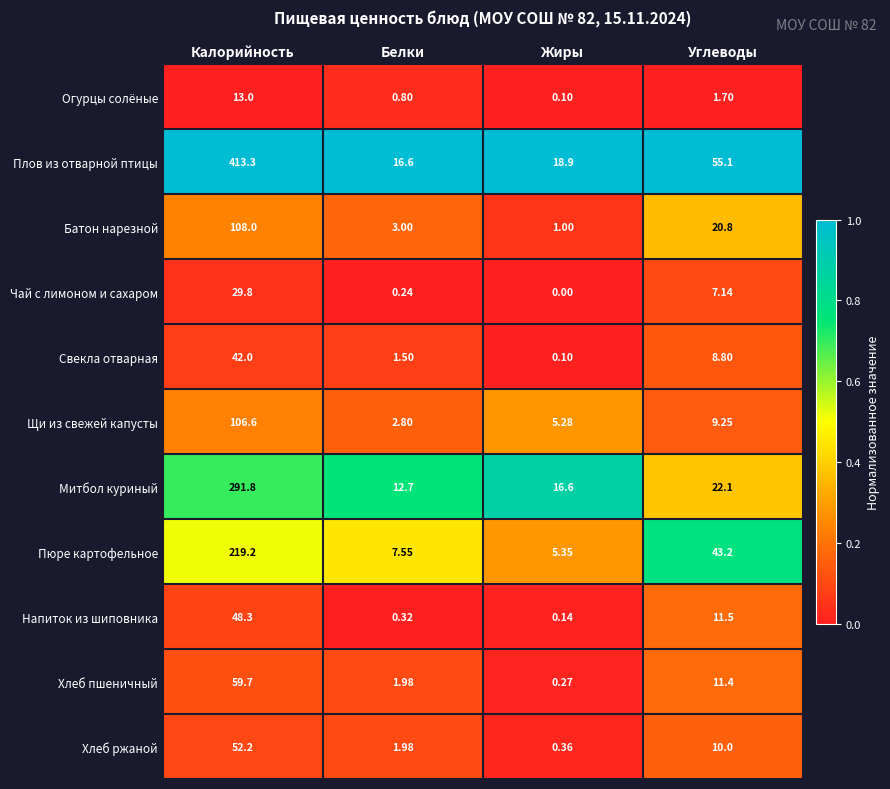

Which series has the widest spread of values?

Плов из отварной птицы